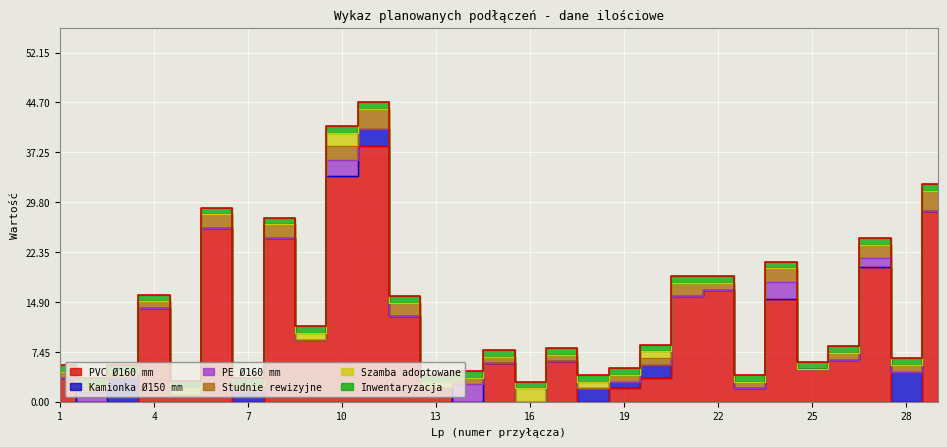

Is the value of Studnie rewizyjne at 27 greater than the value of PVC Ø160 mm at 2?

Yes